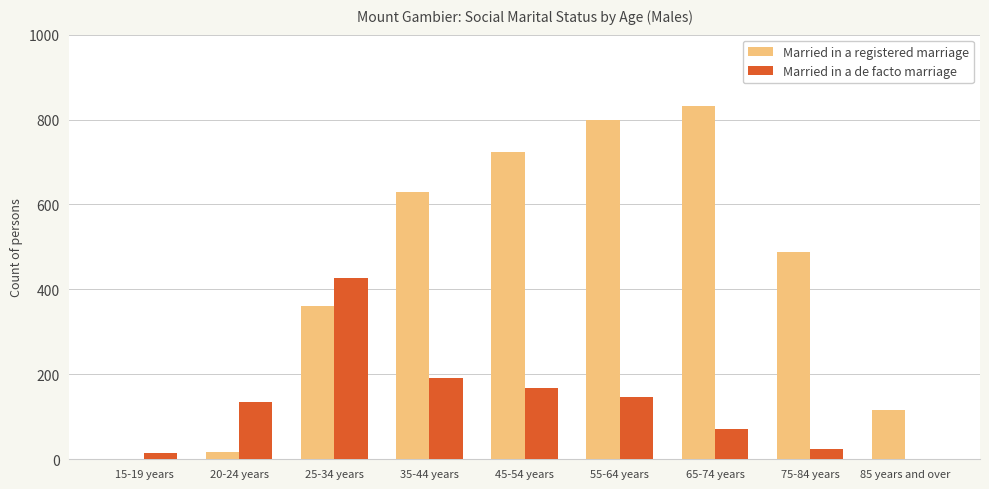

Is the value of Married in a de facto marriage at 35-44 years greater than the value of Married in a registered marriage at 20-24 years?

Yes